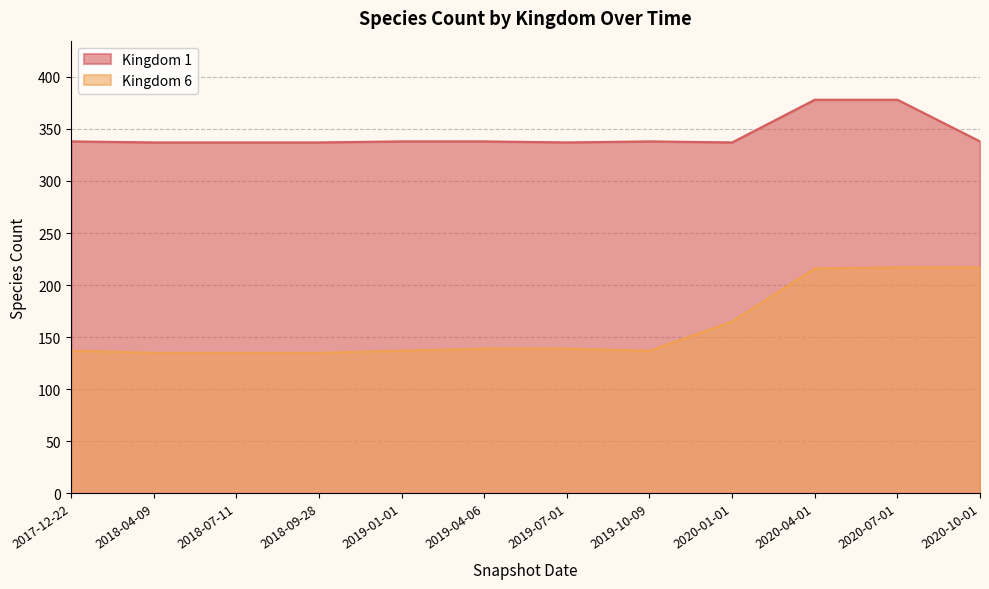

What position from the right is 2018-07-11?

10